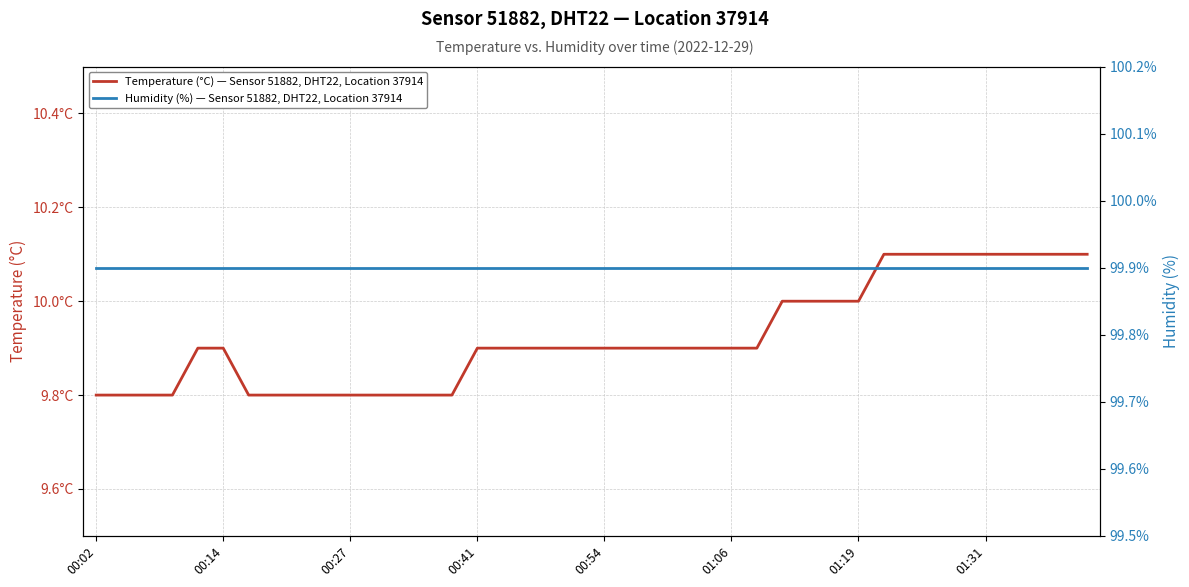

At which category is the sum across all series the highest?

31